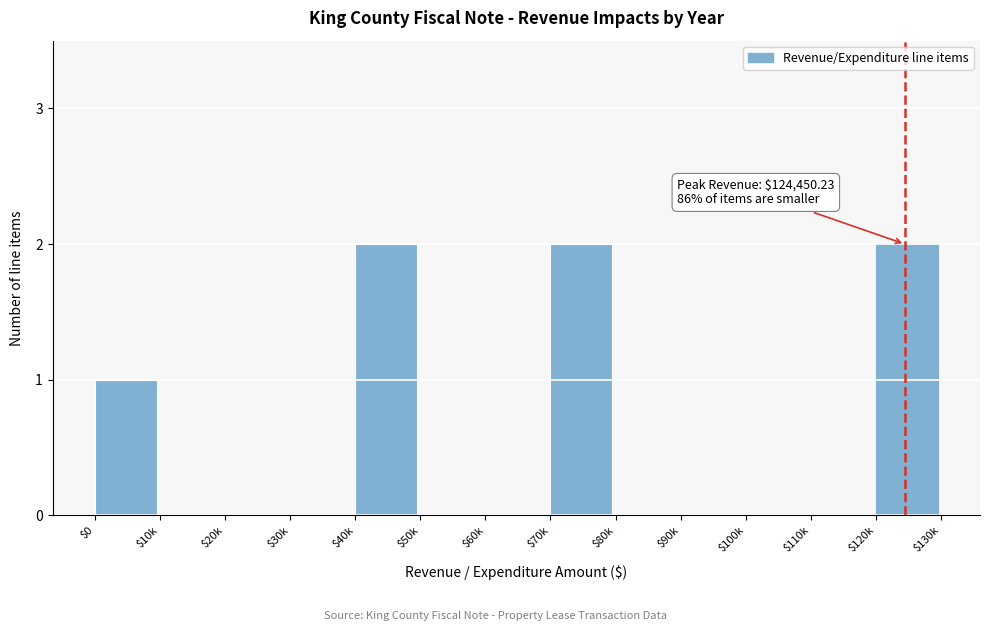

The chart shows a value of 0 at $80k. True or false?

True